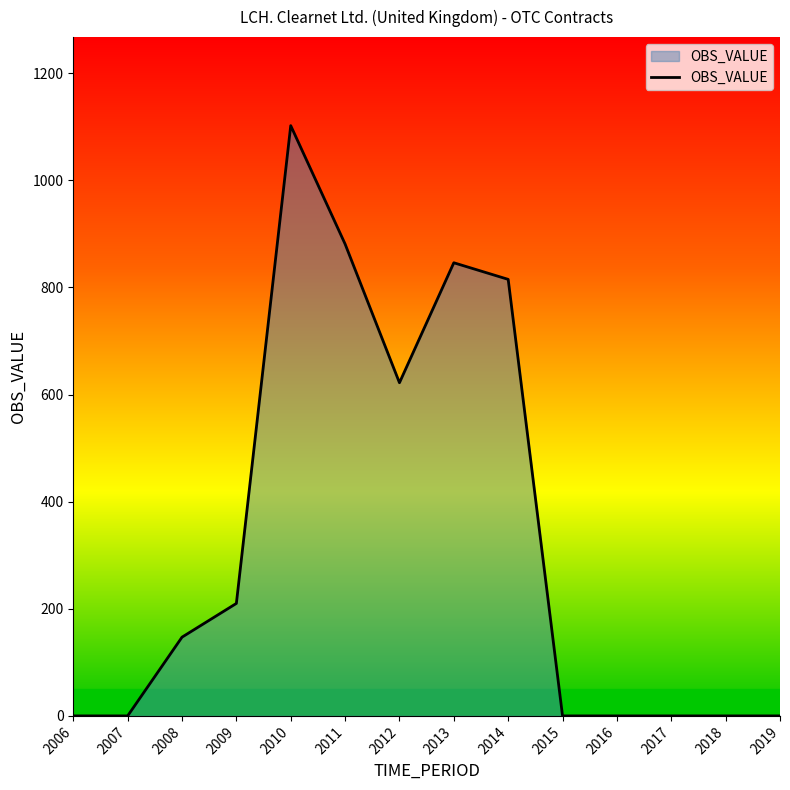

What is the change in value from 2013 to 2018?

-846